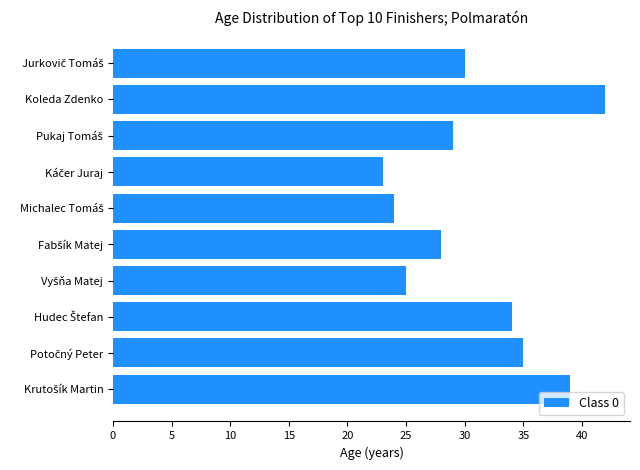

Does the chart contain any negative values?

No